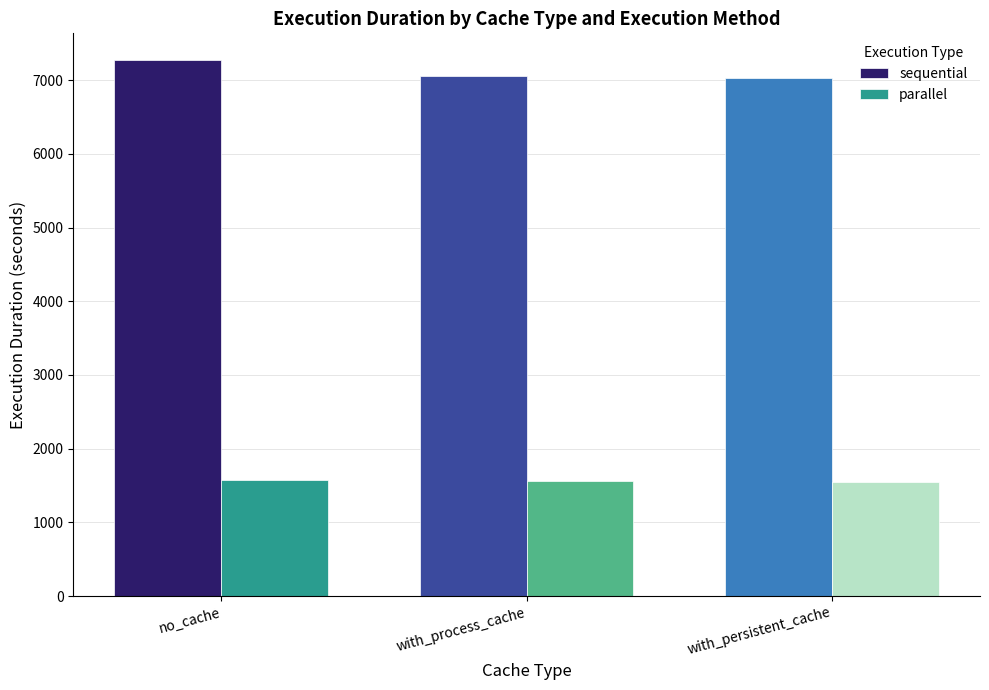

How many categories are shown in the chart?

3